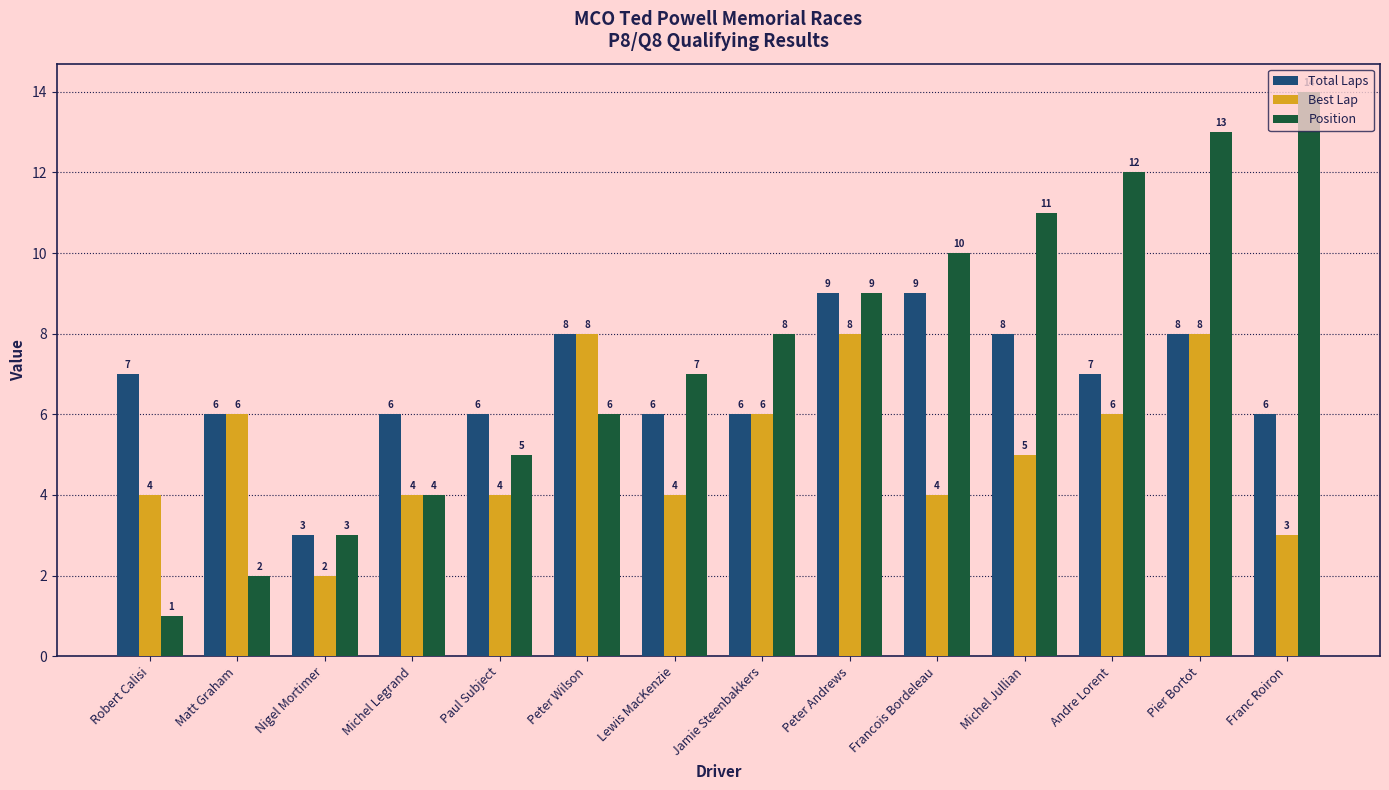

The Best Lap series shows 8 at Peter Andrews. True or false?

True